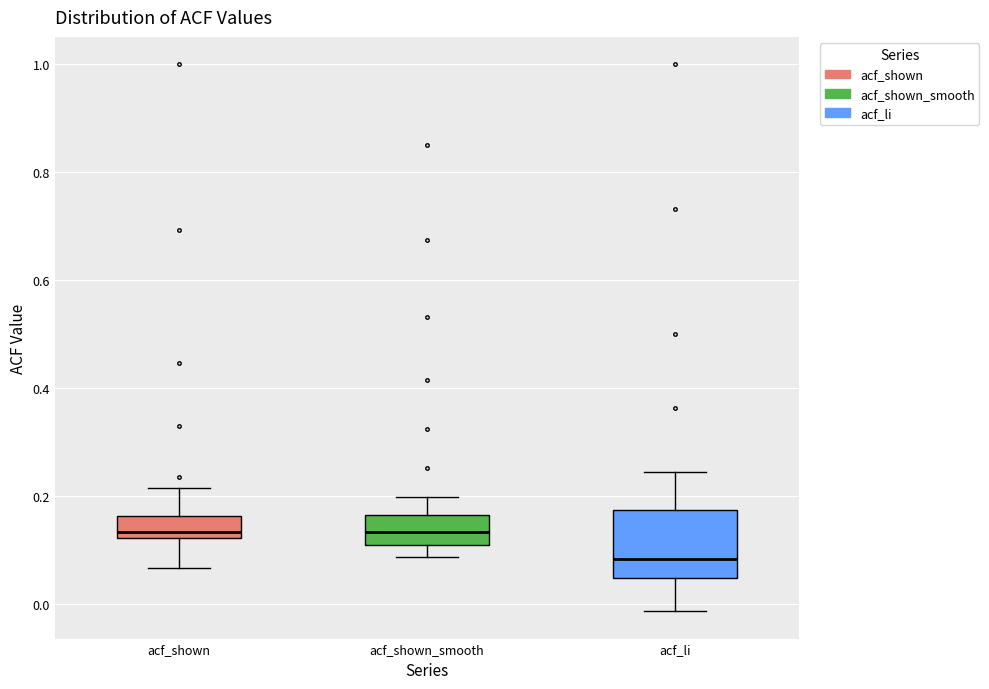

Reading left to right, read every box against the y-axis: the position of its median line, the range the box covers, and the ends of its whiskers. The values are not printed on the chart, so give them approximately, as read against the axis.

acf_shown: median 0.14, box 0.12 to 0.16, whiskers 0.06 to 0.22
acf_shown_smooth: median 0.14, box 0.10 to 0.16, whiskers 0.08 to 0.20
acf_li: median 0.08, box 0.04 to 0.18, whiskers -0.02 to 0.24